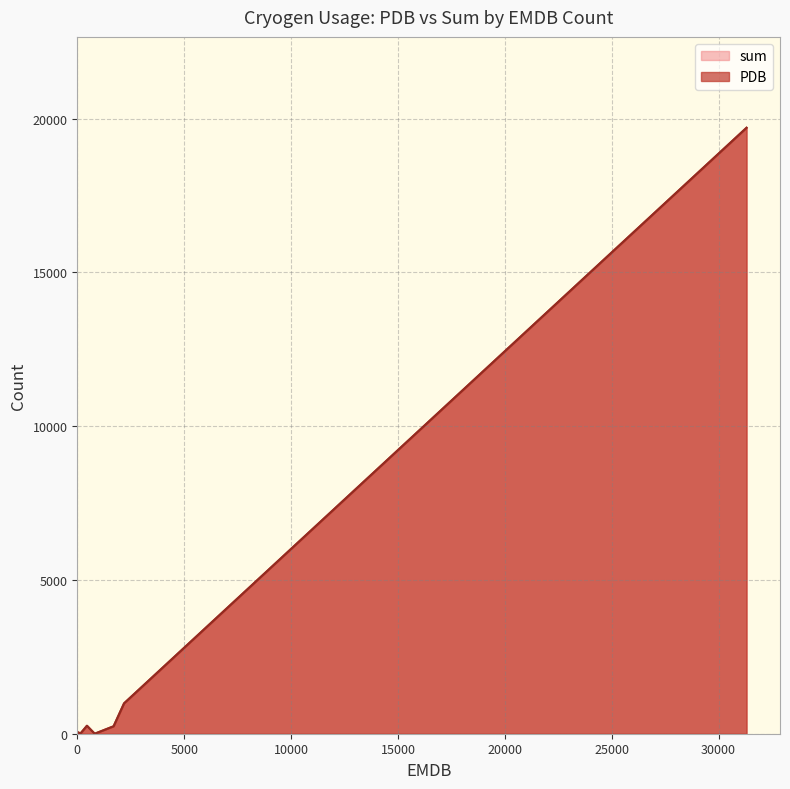

True or false: PDB and sum intersect in this chart.

False